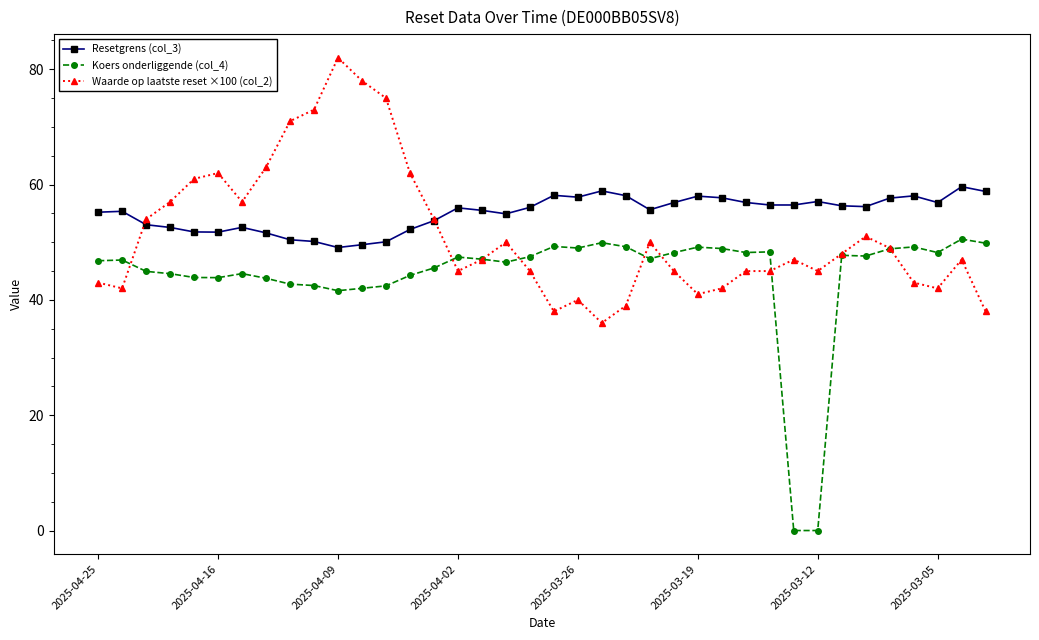

True or false: Koers onderliggende (col_4) has more than 2 points higher than both neighbors.

True